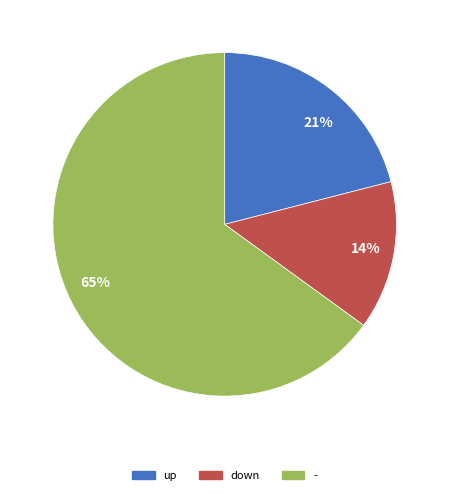

Which category has the smallest portion of the pie?

down